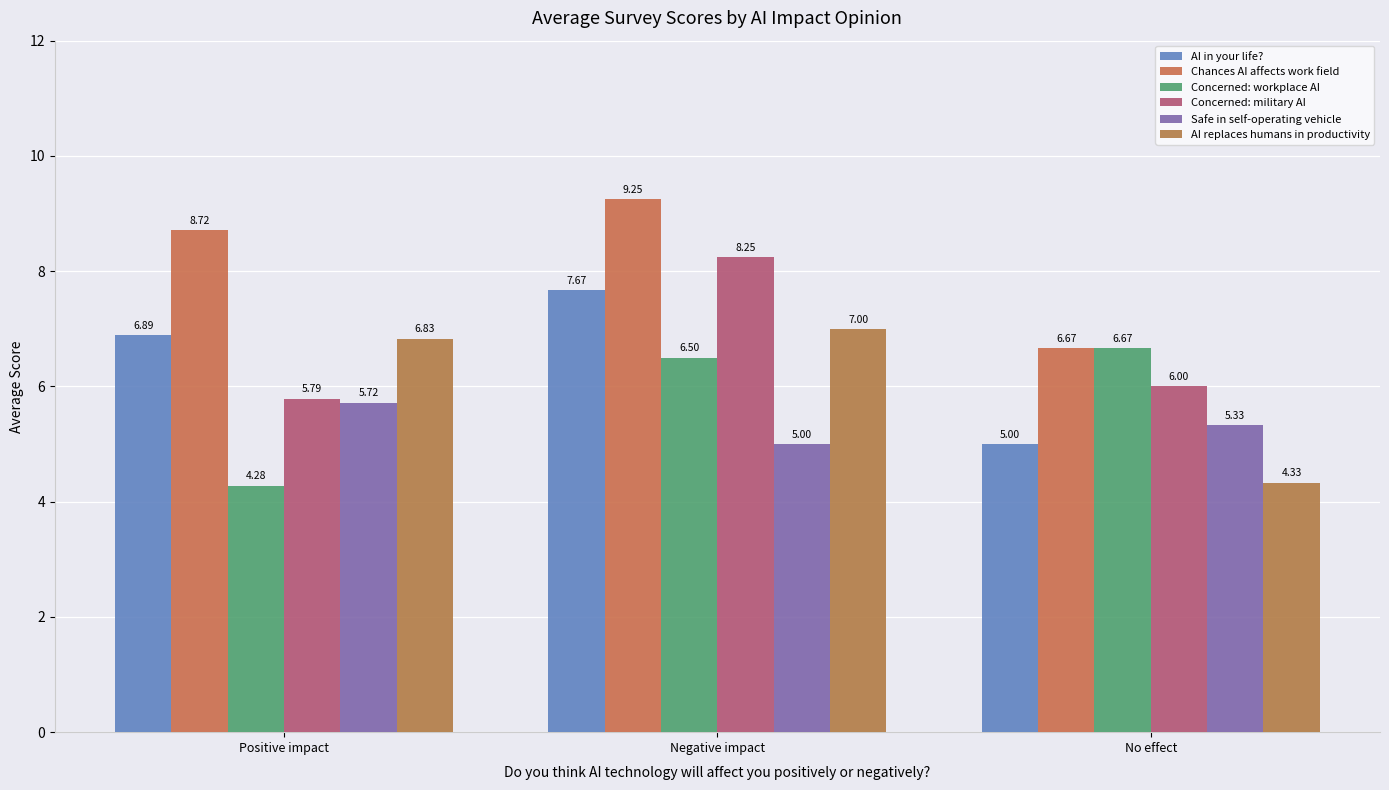

What is the total value across all series at Negative impact?

43.7